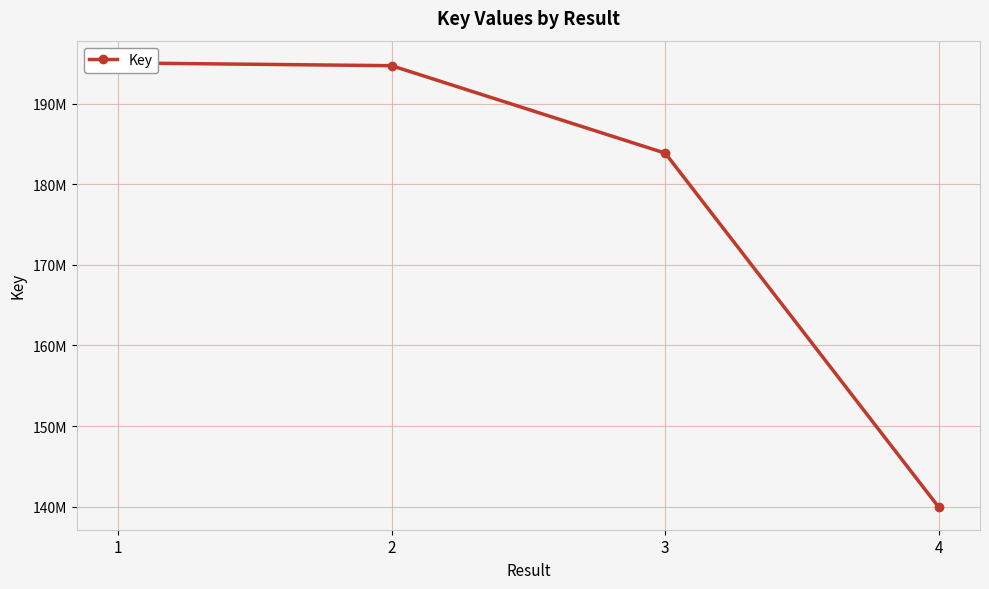

True or false: the data has more than 0 interior local peaks.

False